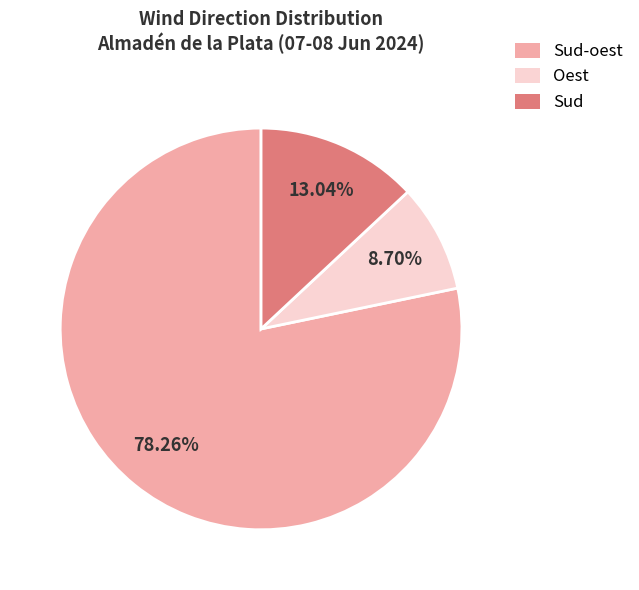

Rank the categories by value from lowest to highest.

Oest, Sud, Sud-oest